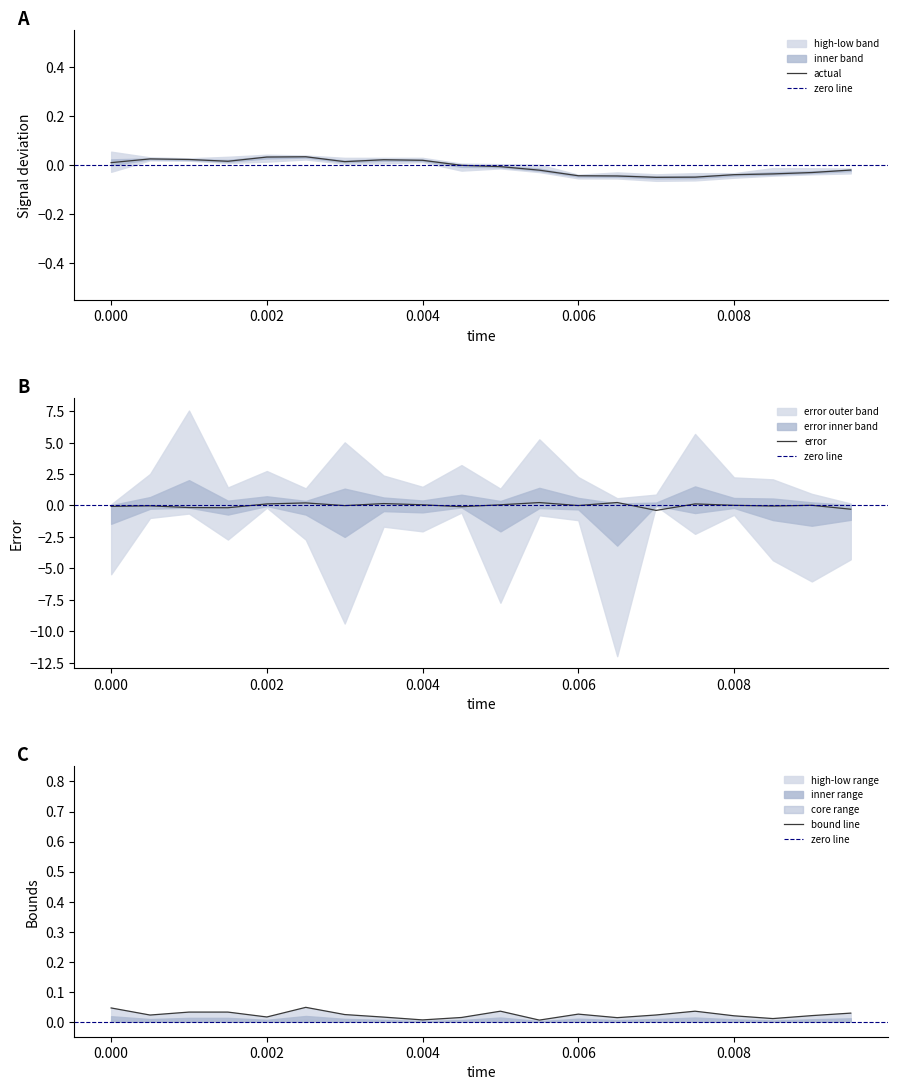

The high series shows 1.0 at 0.007. True or false?

True